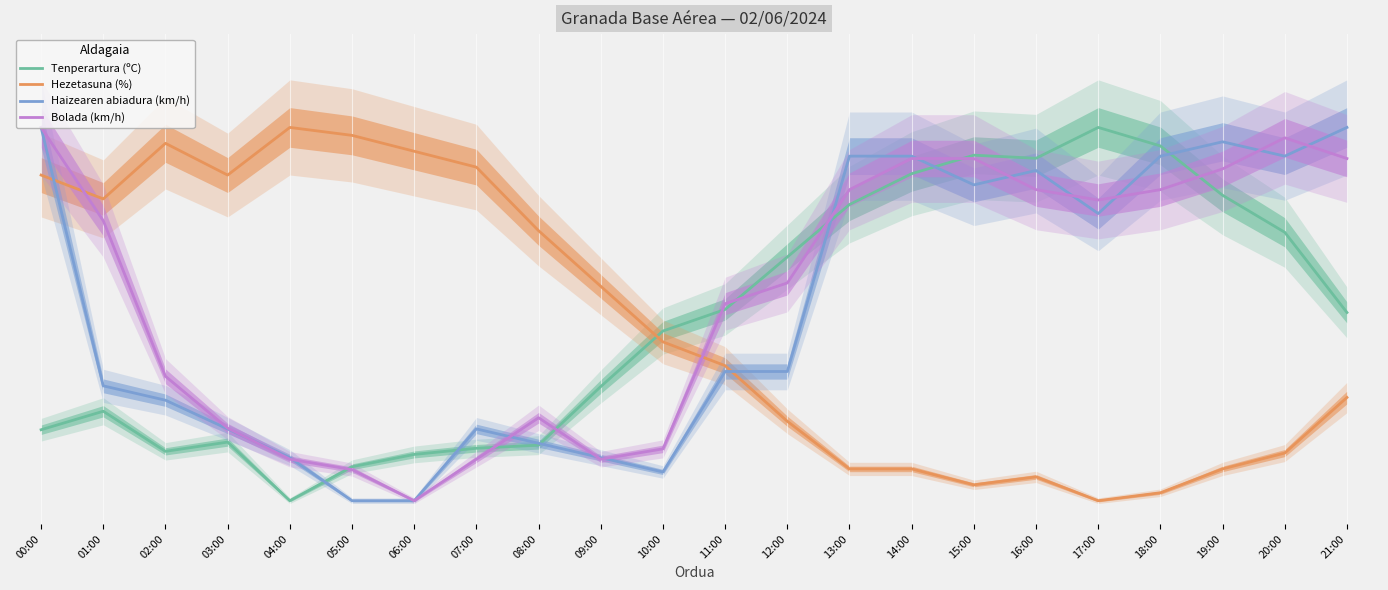

Reading left to right, what are all the values shown in this chart?

Tenperartura (ºC): 00:00=20.2	01:00=24.2	02:00=15.6	03:00=17.6	04:00=5.0	05:00=12.3	06:00=14.9	07:00=16.2	08:00=16.9	09:00=29.5	10:00=41.4	11:00=46.0	12:00=57.2	13:00=68.5	14:00=75.1	15:00=79.0	16:00=78.4	17:00=85.0	18:00=81.0	19:00=70.5	20:00=62.5	21:00=45.3
Hezetasuna (%): 00:00=74.8	01:00=69.7	02:00=81.6	03:00=74.8	04:00=85.0	05:00=83.3	06:00=79.9	07:00=76.5	08:00=62.9	09:00=51.0	10:00=39.0	11:00=33.9	12:00=22.0	13:00=11.8	14:00=11.8	15:00=8.4	16:00=10.1	17:00=5.0	18:00=6.7	19:00=11.8	20:00=15.2	21:00=27.1
Haizearen abiadura (km/h): 00:00=85.0	01:00=29.6	02:00=26.5	03:00=20.4	04:00=14.2	05:00=5.0	06:00=5.0	07:00=20.4	08:00=17.3	09:00=14.2	10:00=11.2	11:00=32.7	12:00=32.7	13:00=78.8	14:00=78.8	15:00=72.7	16:00=75.8	17:00=66.5	18:00=78.8	19:00=81.9	20:00=78.8	21:00=85.0
Bolada (km/h): 00:00=85.0	01:00=65.0	02:00=31.7	03:00=20.6	04:00=13.9	05:00=11.7	06:00=5.0	07:00=13.9	08:00=22.8	09:00=13.9	10:00=16.1	11:00=47.2	12:00=51.7	13:00=71.7	14:00=78.3	15:00=78.3	16:00=71.7	17:00=69.4	18:00=71.7	19:00=76.1	20:00=82.8	21:00=78.3